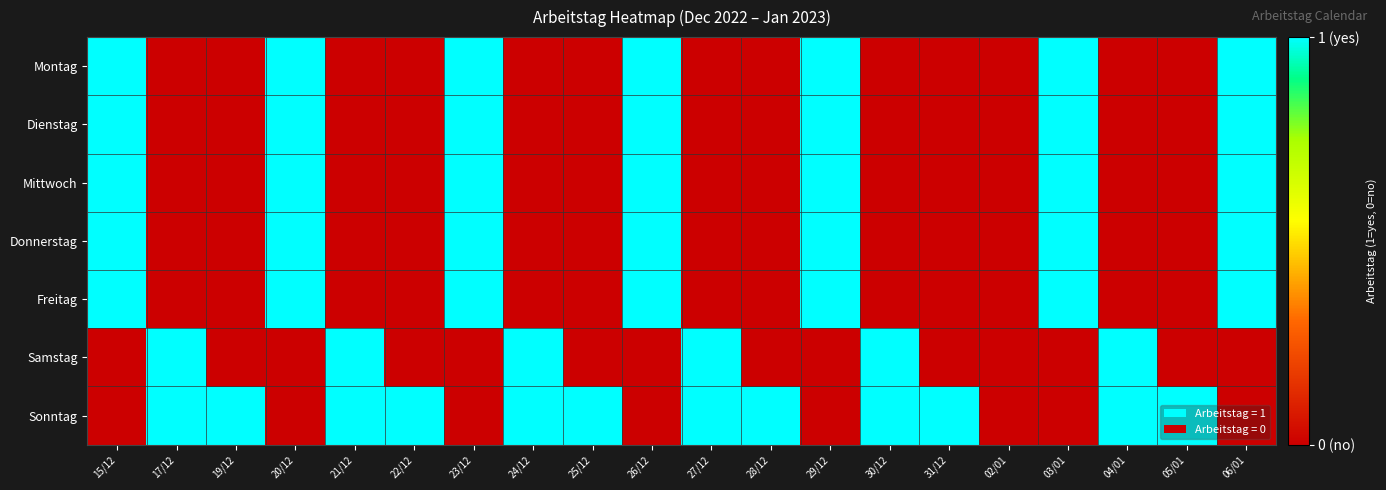

Which series has the widest spread of values?

Montag